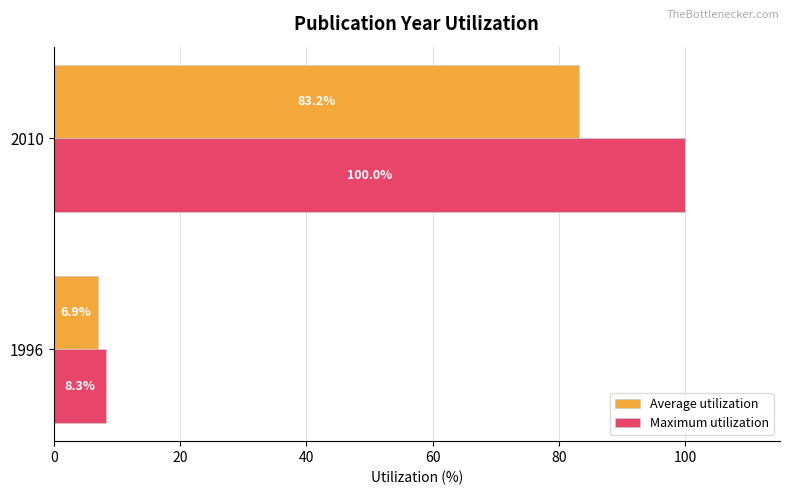

List the series in order of their peak value, lowest first.

Average utilization, Maximum utilization